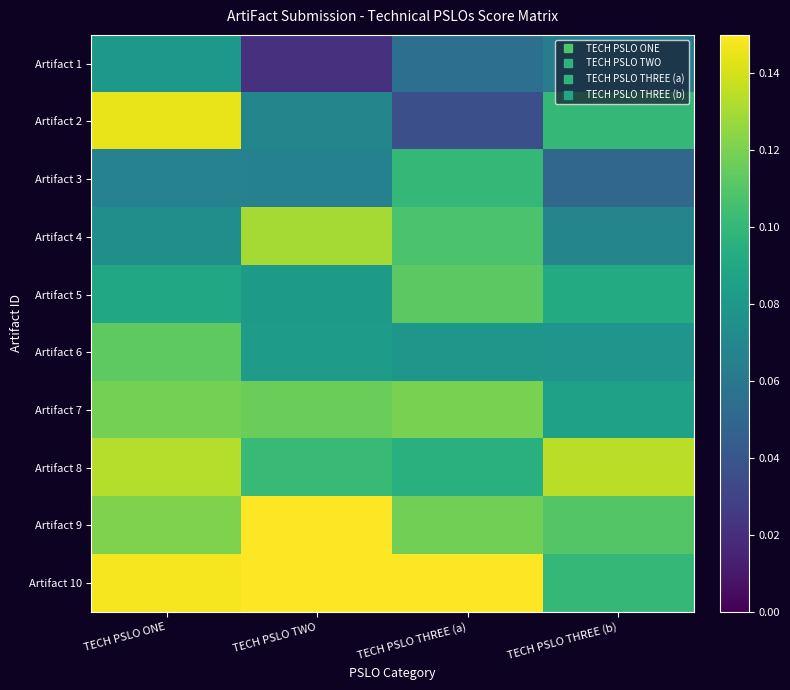

What is the total value across all series at TECH PSLO TWO?

1.0